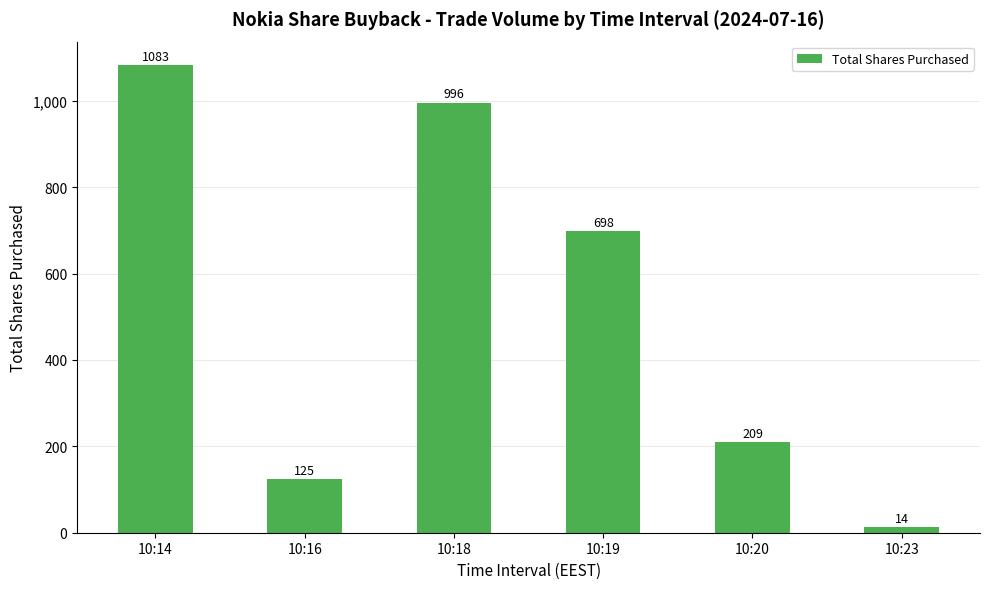

What is the minimum value shown in the chart?

14